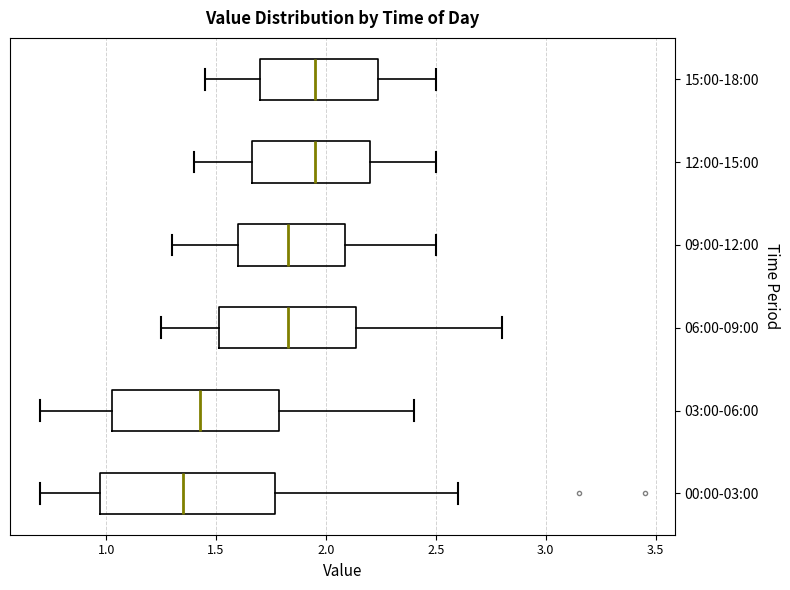

Reading bottom to top, transcribe this box plot: for each box, give where its median line is, the range the box spans, and where its two whiskers end, as read against the x-axis. The values are not printed on the chart, so give them approximately, as read against the axis.

00:00-03:00: median 1.35, box 0.95 to 1.75, whiskers 0.70 to 2.60
03:00-06:00: median 1.45, box 1.05 to 1.80, whiskers 0.70 to 2.40
06:00-09:00: median 1.85, box 1.50 to 2.15, whiskers 1.25 to 2.80
09:00-12:00: median 1.85, box 1.60 to 2.10, whiskers 1.30 to 2.50
12:00-15:00: median 1.95, box 1.65 to 2.20, whiskers 1.40 to 2.50
15:00-18:00: median 1.95, box 1.70 to 2.25, whiskers 1.45 to 2.50